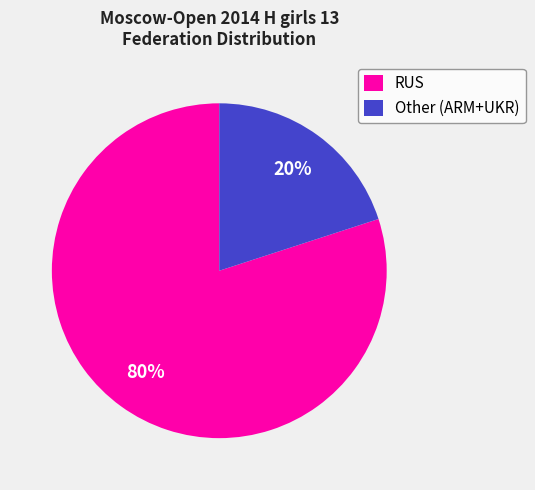

Count the number of slices in the pie.

2